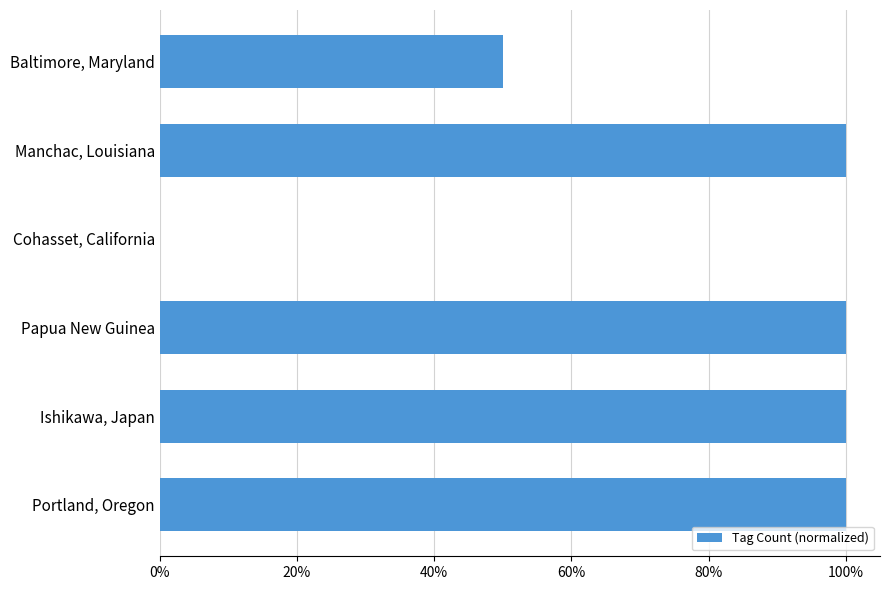

What is the sum of all values?

4.5